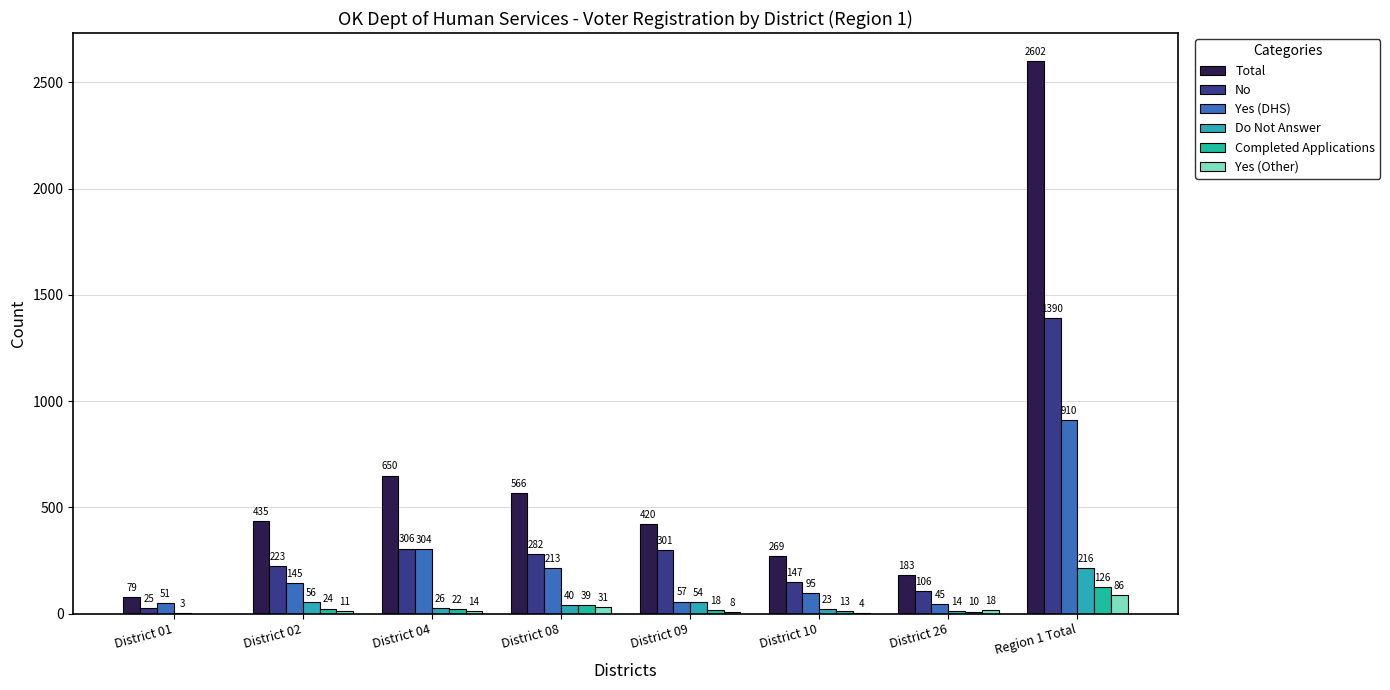

What is the label of the 2nd bar from the left?

District 02